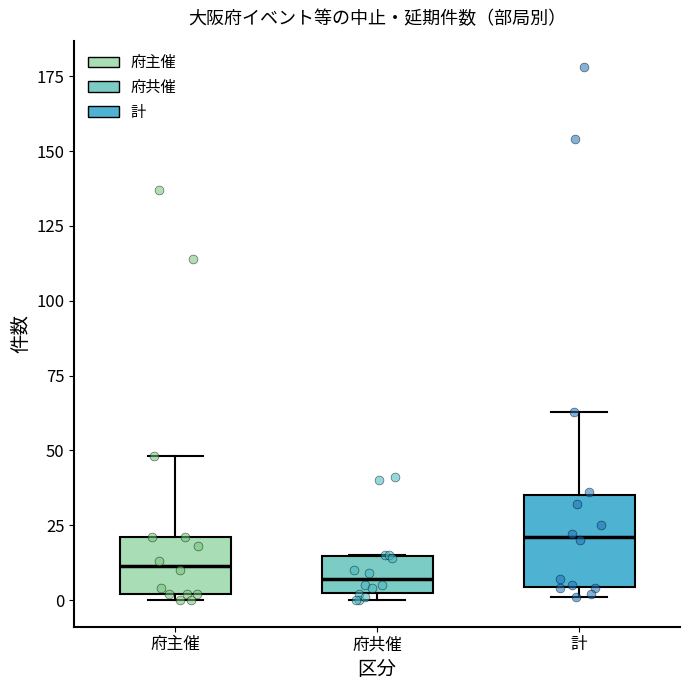

Reading left to right, transcribe this box plot: for each box, give where its median line is, the range the box spans, and where its two whiskers end, as read against the y-axis. The values are not printed on the chart, so give them approximately, as read against the axis.

府主催: median 10, box 0 to 20, whiskers 0 (just below the box's lower edge) to 50
府共催: median 5 (inside the box), box 5 to 15, whiskers 0 to 15
計: median 20, box 5 to 35, whiskers 0 to 65